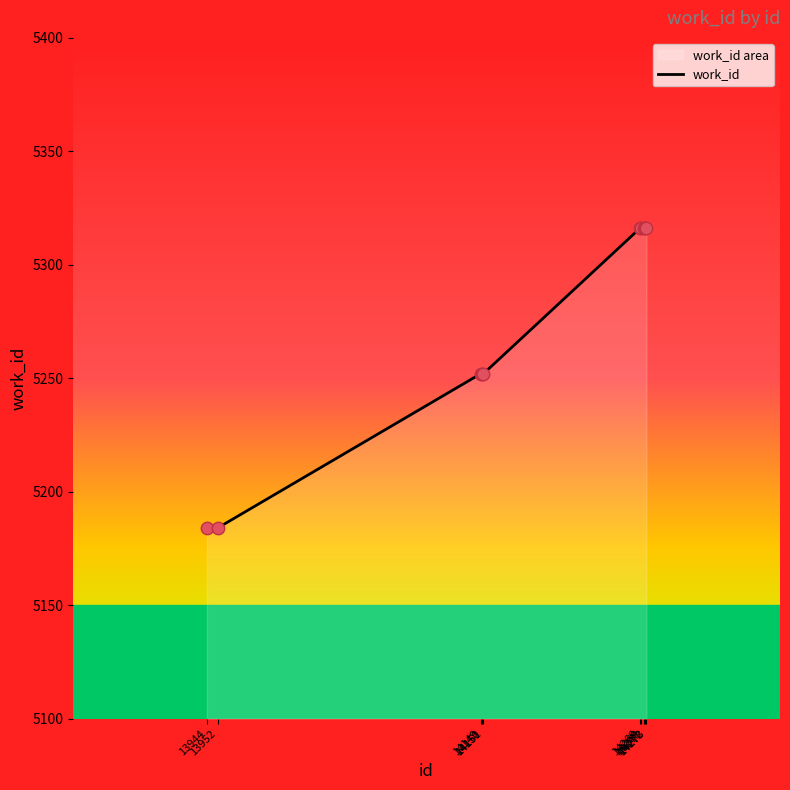

Which has a higher value, 14268 or 13952?

14268